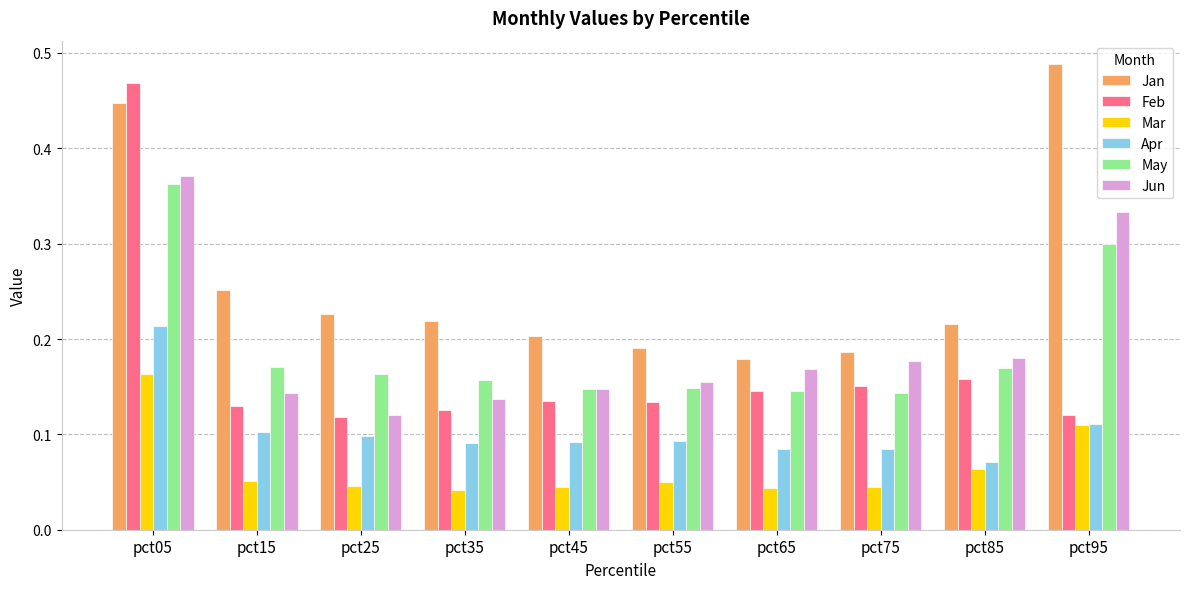

Which series has the widest spread of values?

Feb